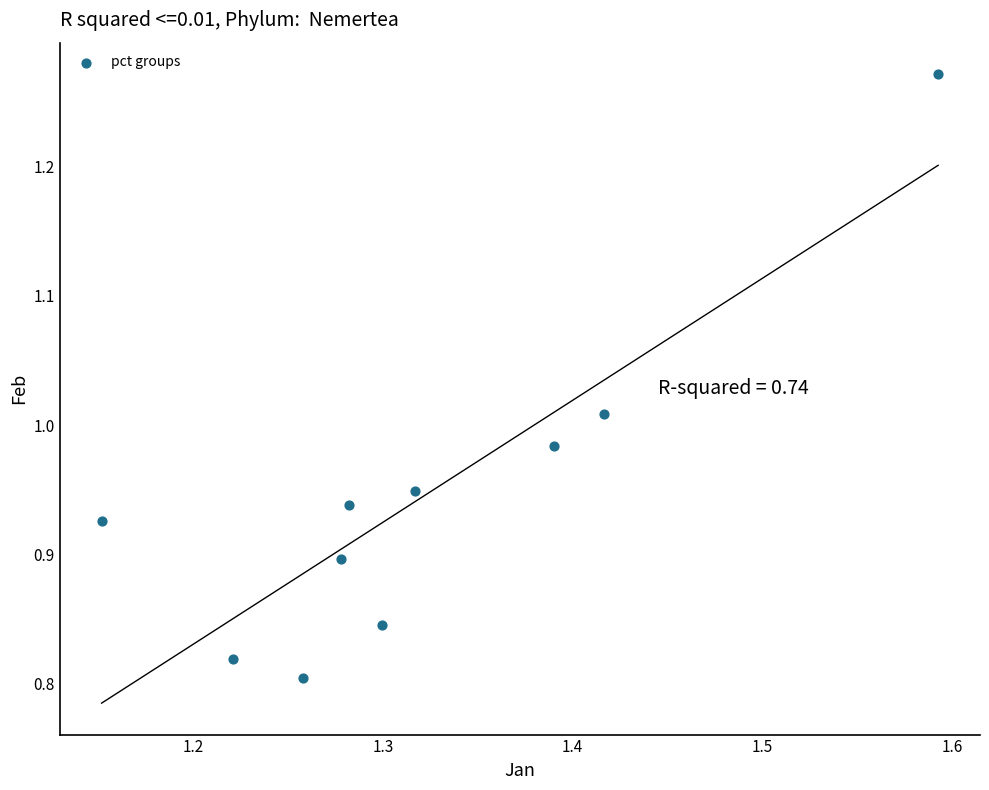

What is the range of X values (max minus min)?

0.4